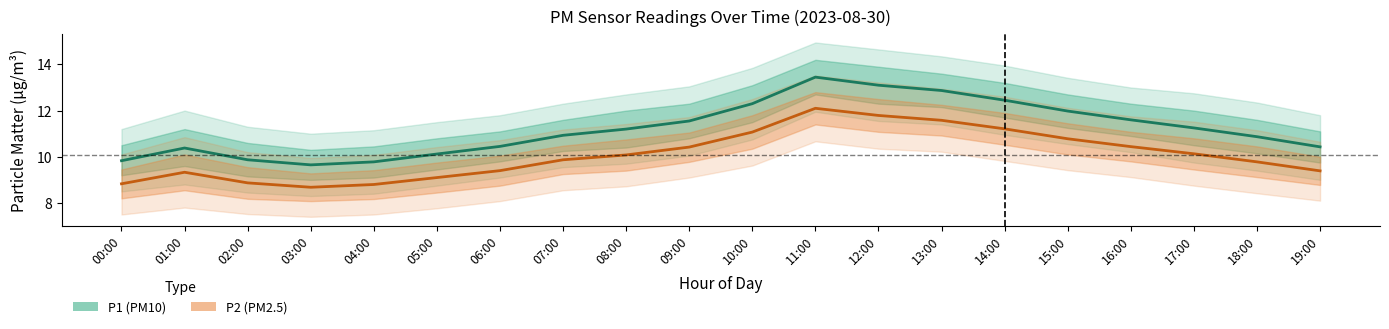

What position from the left is 14:00?

15